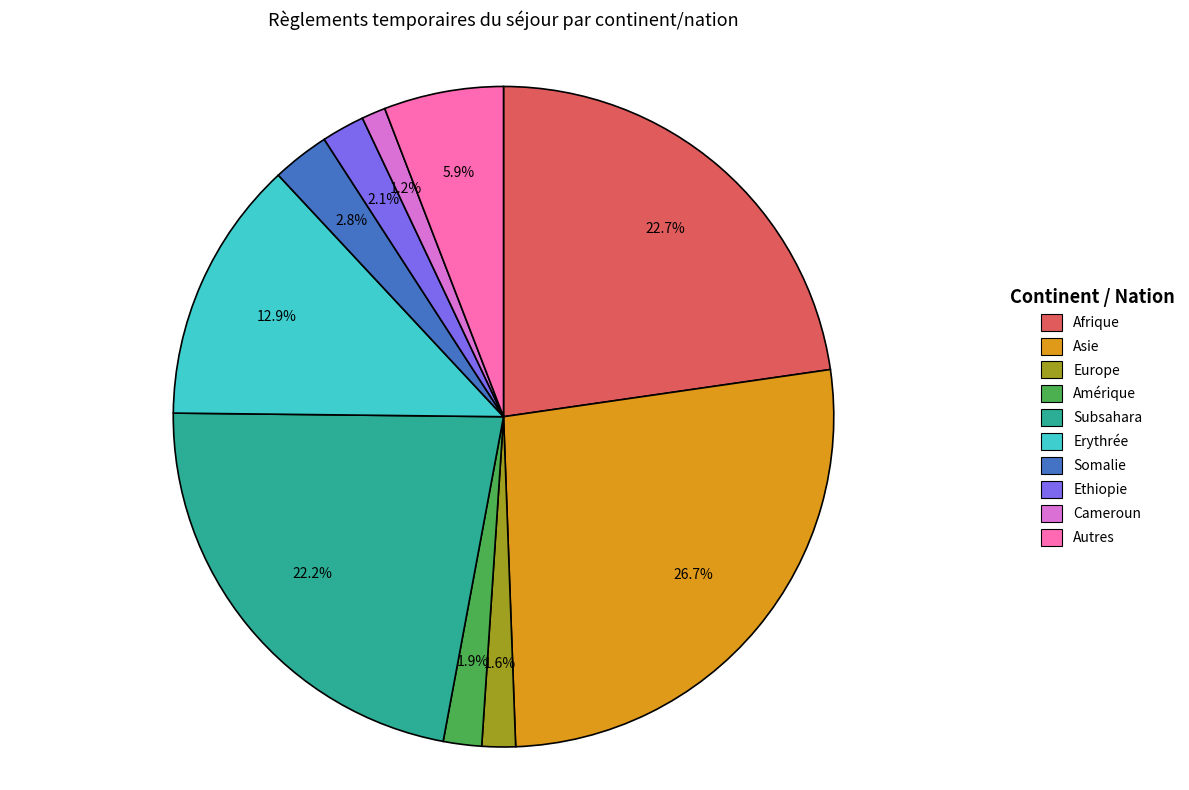

How many slices are in this pie chart?

10